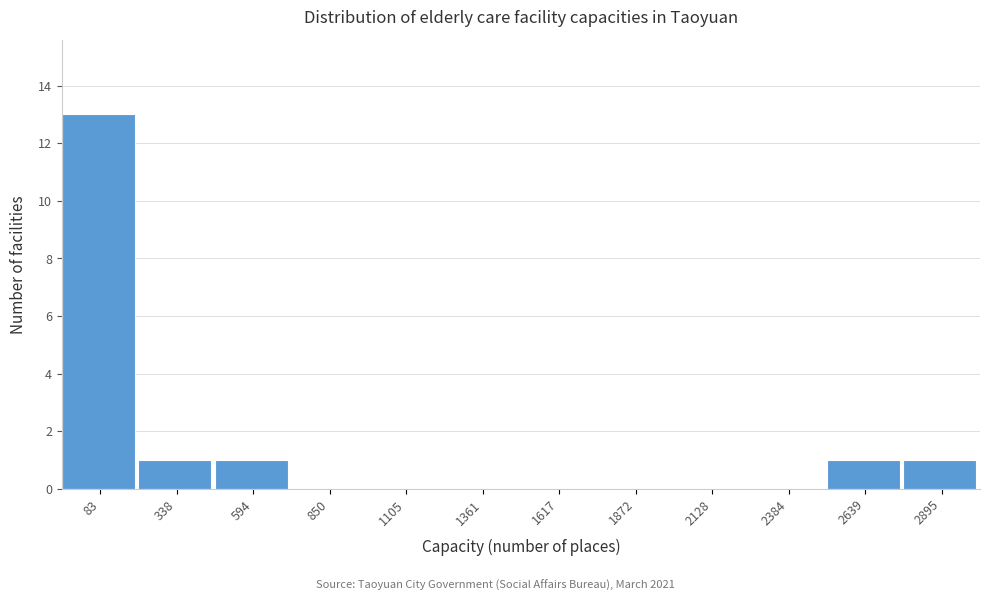

Reading left to right, list all the values displayed in this chart.

83=13	338=1	594=1	850=0	1105=0	1361=0	1617=0	1872=0	2128=0	2384=0	2639=1	2895=1